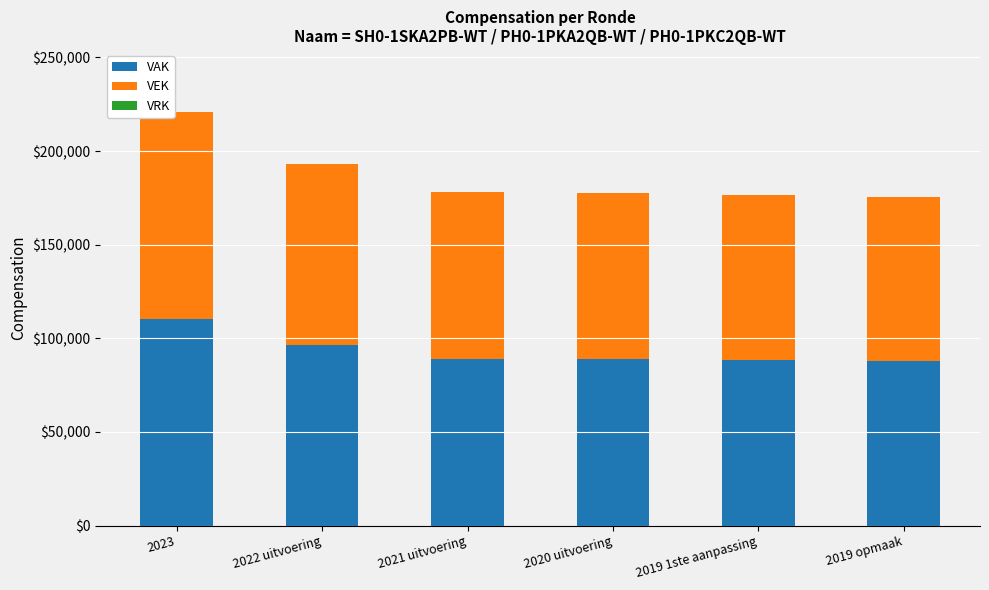

What is the maximum value for VAK?

110443